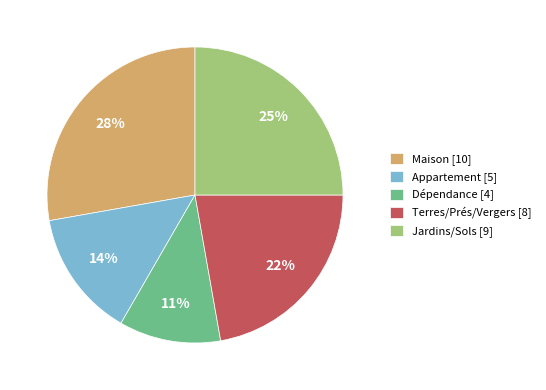

Is there a majority slice in this chart?

No